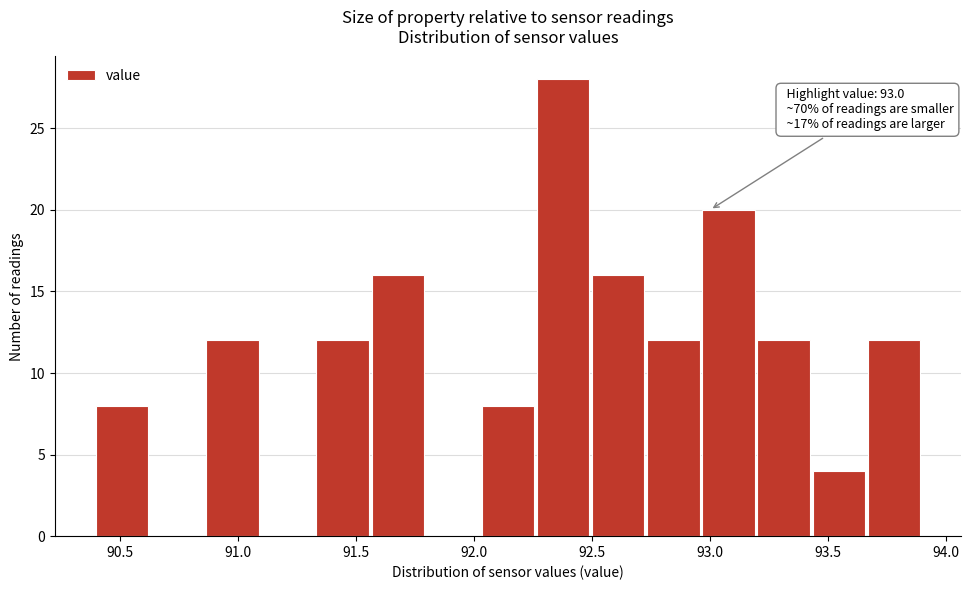

Over which range of the x-axis is the bar tallest?

92.25 to 92.50